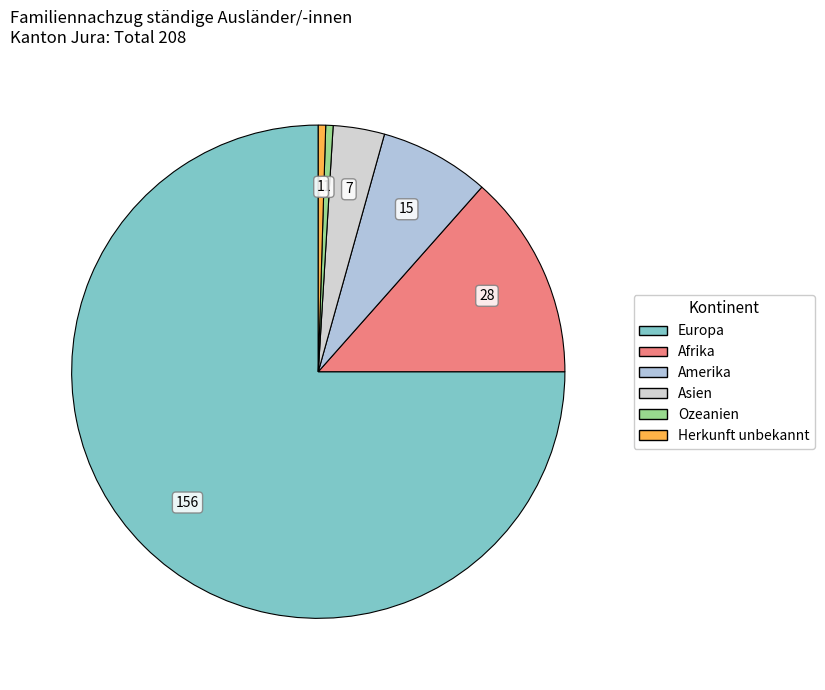

What is the change in value from Europa to Amerika?

-141